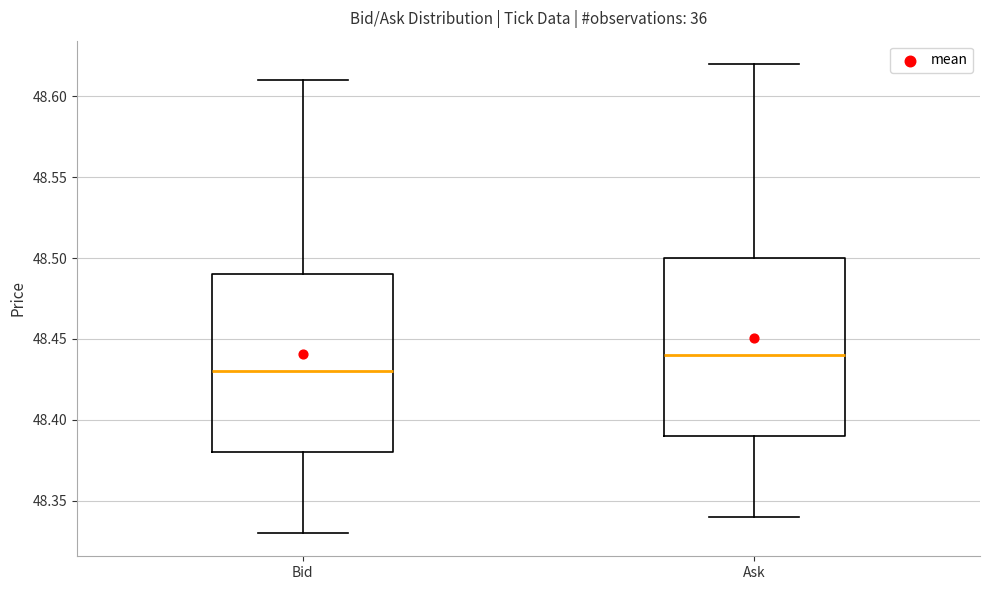

Reading left to right, read every box against the y-axis: the position of its median line, the range the box covers, and the ends of its whiskers. The values are not printed on the chart, so give them approximately, as read against the axis.

Bid: median 48.43, box 48.38 to 48.49, whiskers 48.33 to 48.61
Ask: median 48.44, box 48.39 to 48.50, whiskers 48.34 to 48.62